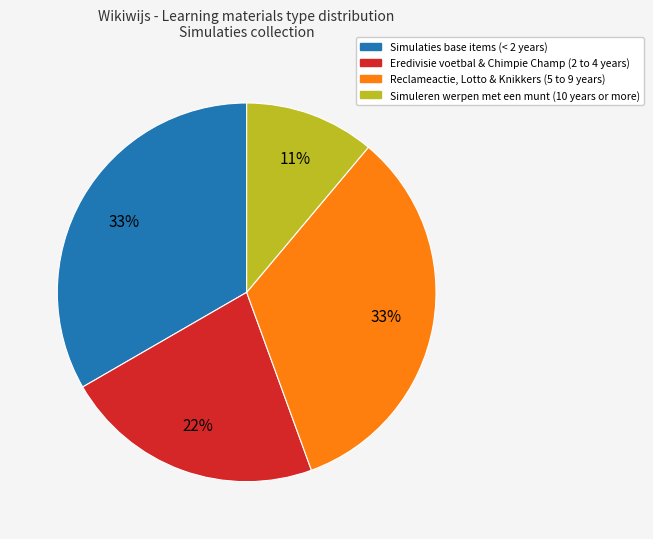

To the nearest percent, what is the difference between the largest and smallest slice percentages?

22%